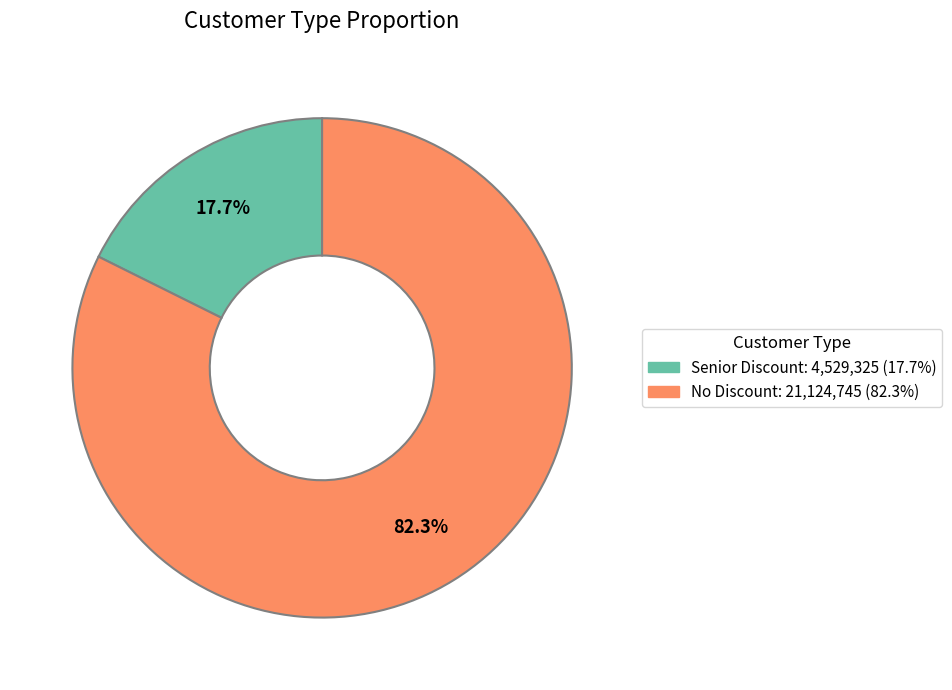

True or false: Senior Discount accounts for 31% of the total.

False